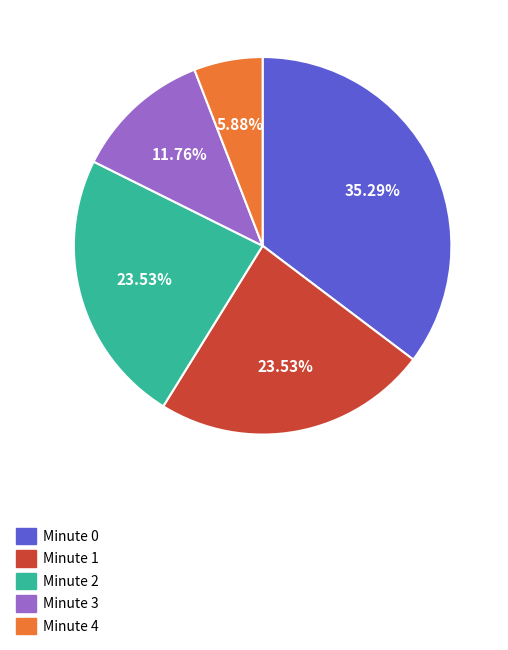

Is there a majority slice in this chart?

No